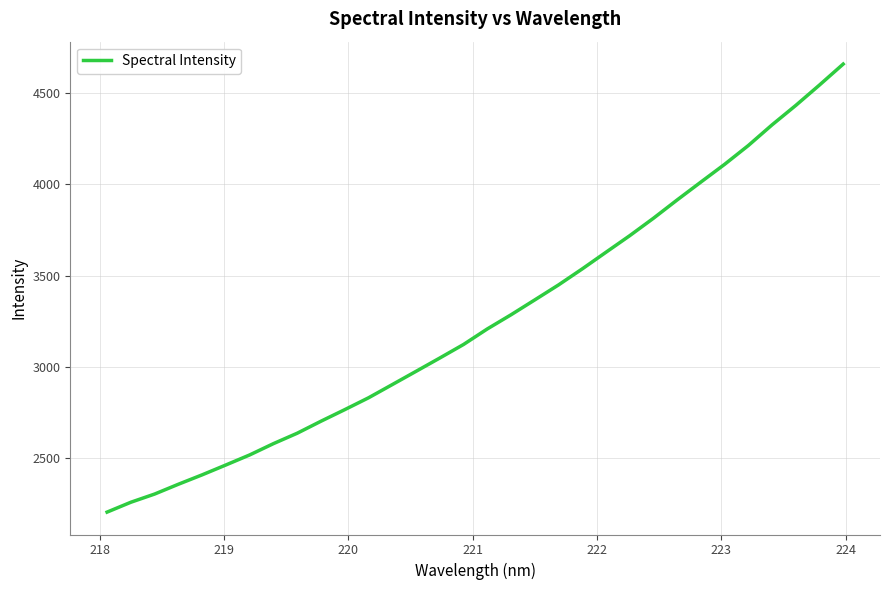

What is the average value?

3260.1